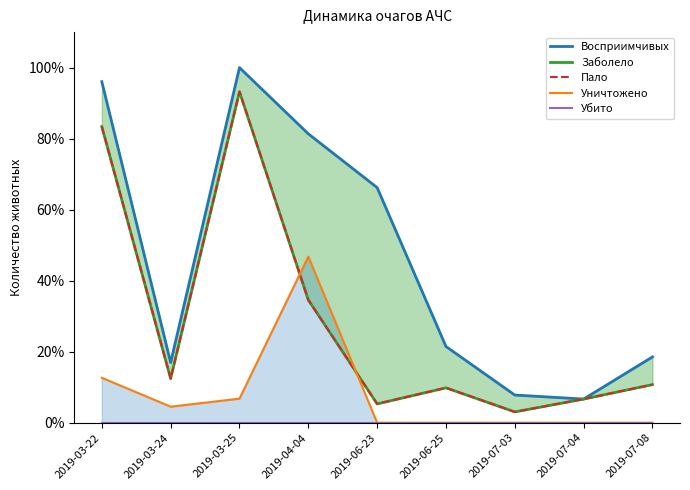

What is the label of the 1st point from the right?

2019-07-08